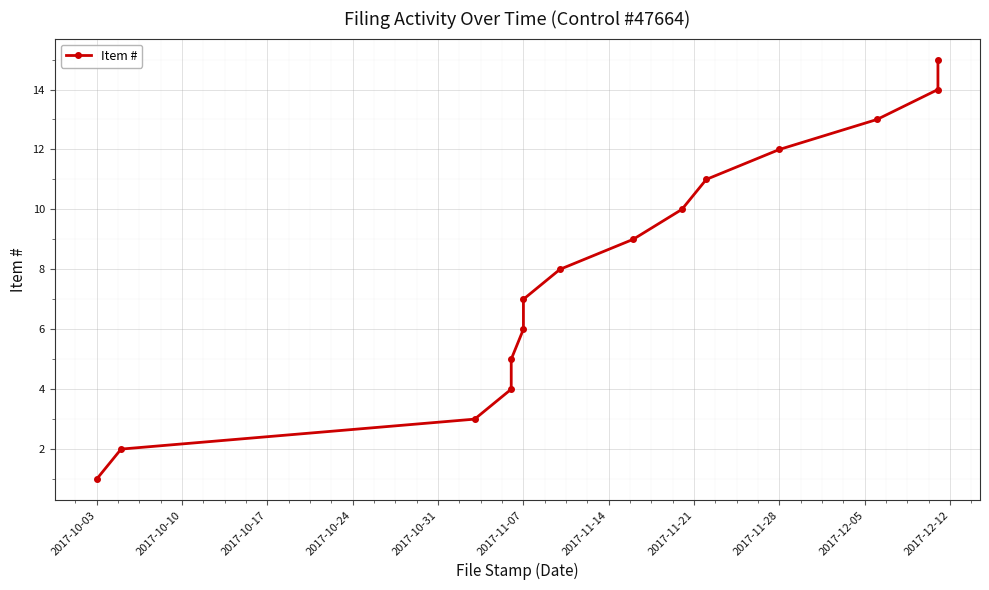

How many lines are shown in the chart?

1